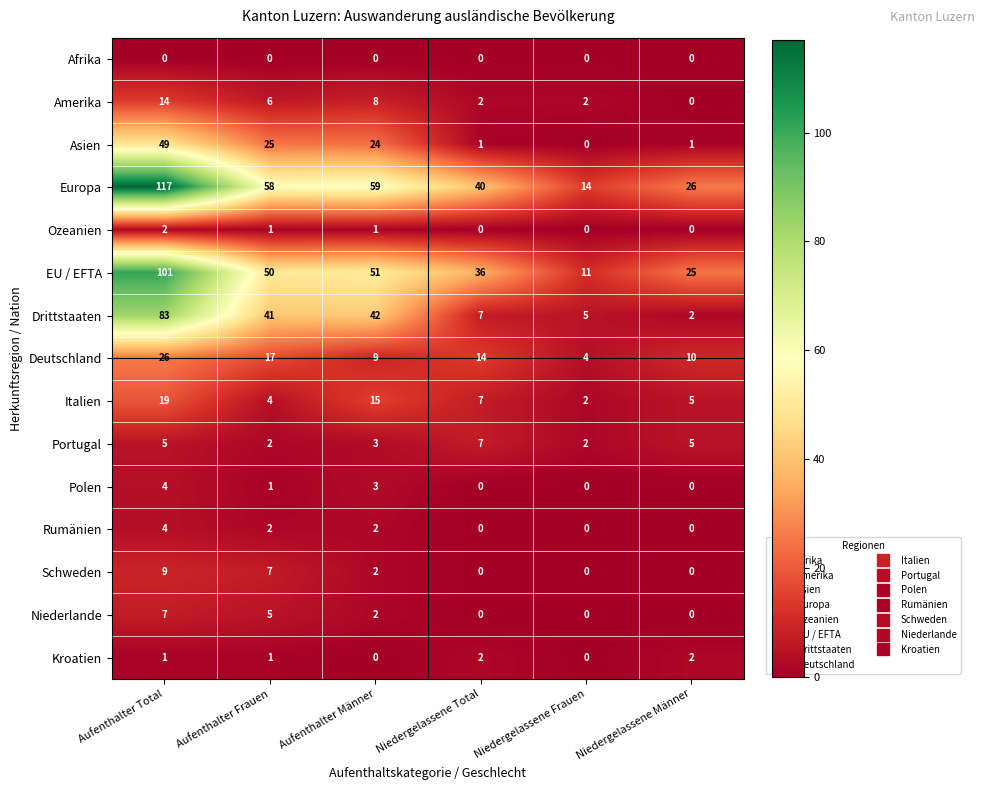

What is the difference between the maximum and minimum values in the Portugal series?

5